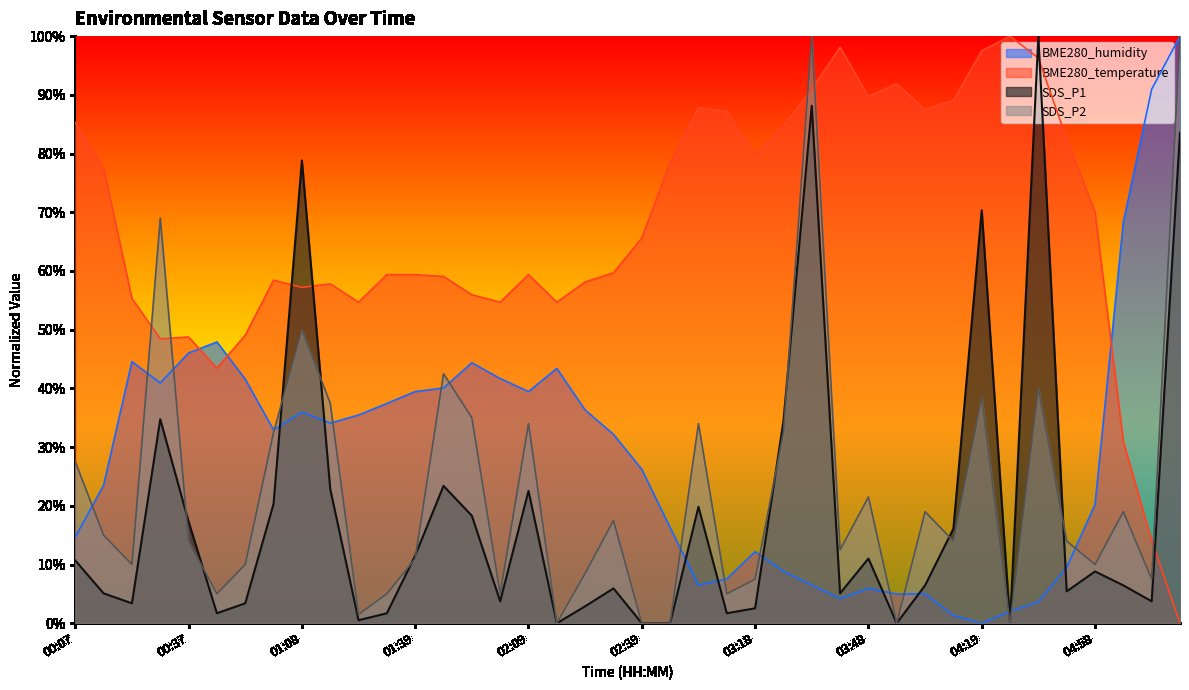

Does the chart have visible grid lines?

No